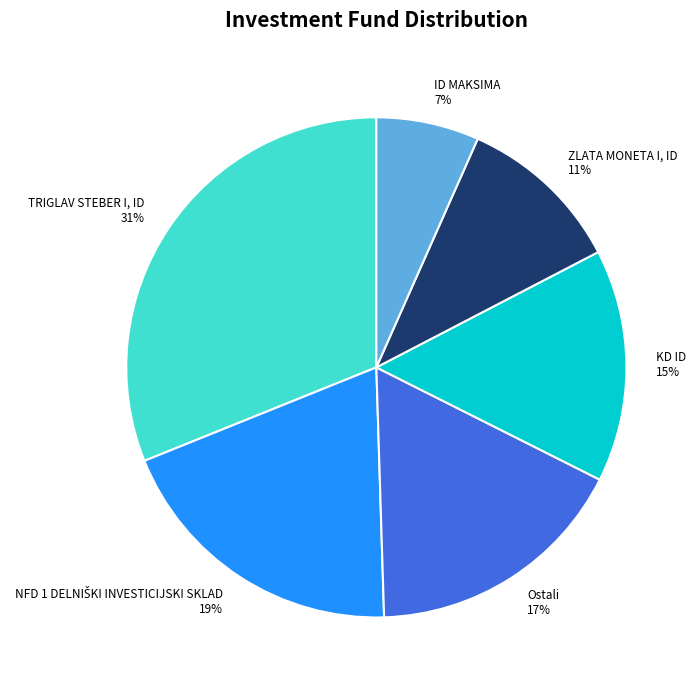

Do KD ID 15% and Ostali 17% together represent more than half of the pie?

No